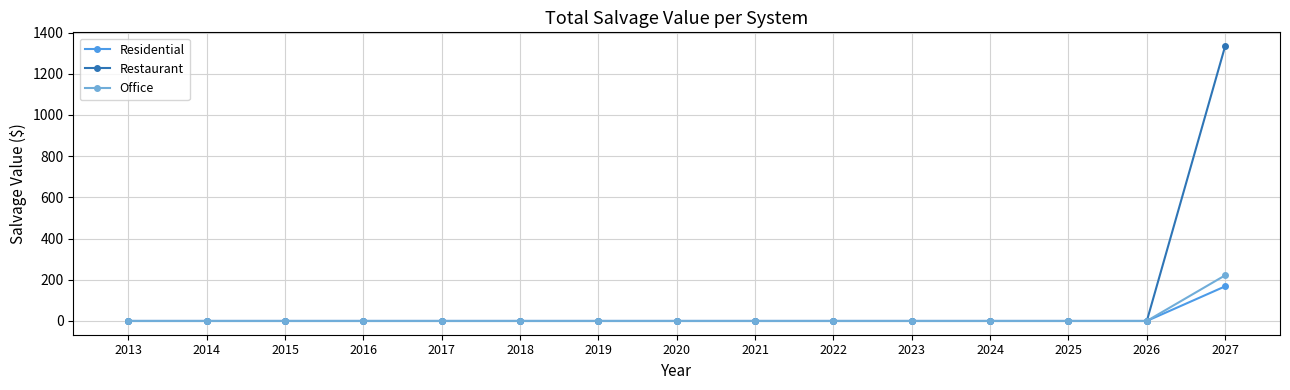

Which series has the largest total across all categories?

Restaurant